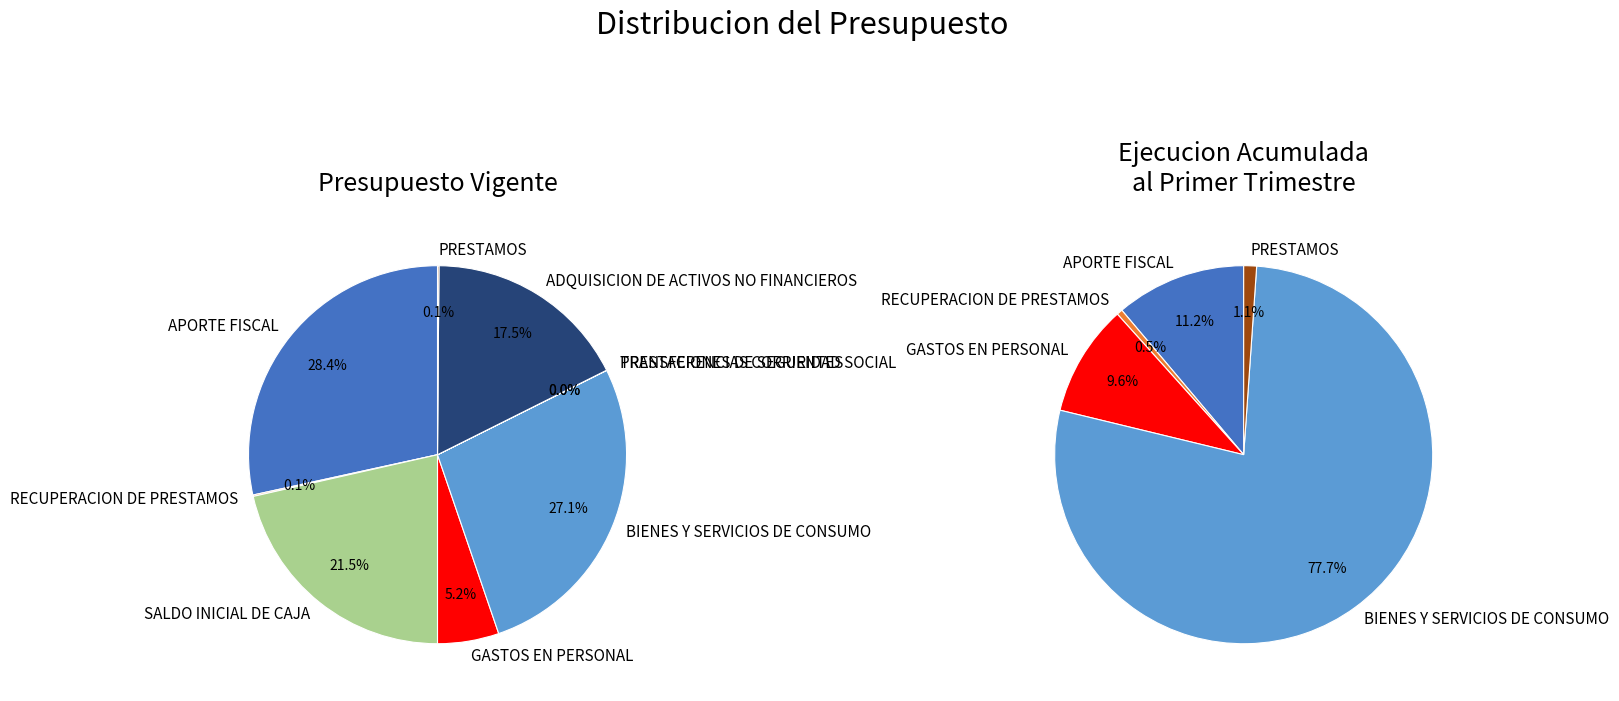

What is the largest slice in the pie chart?

APORTE FISCAL